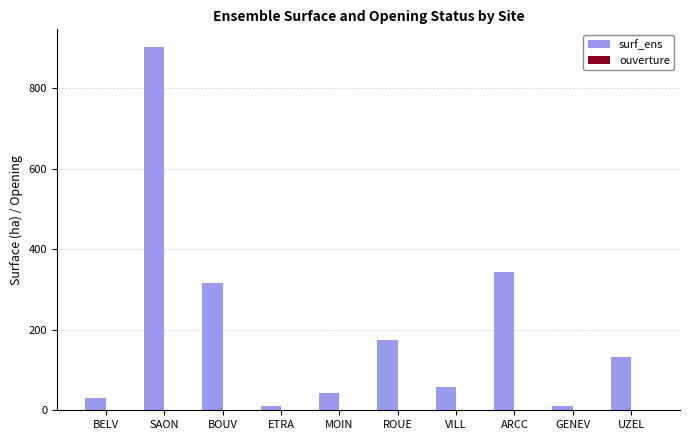

Is it true that surf_ens equals 10.6 at ETRA?

True